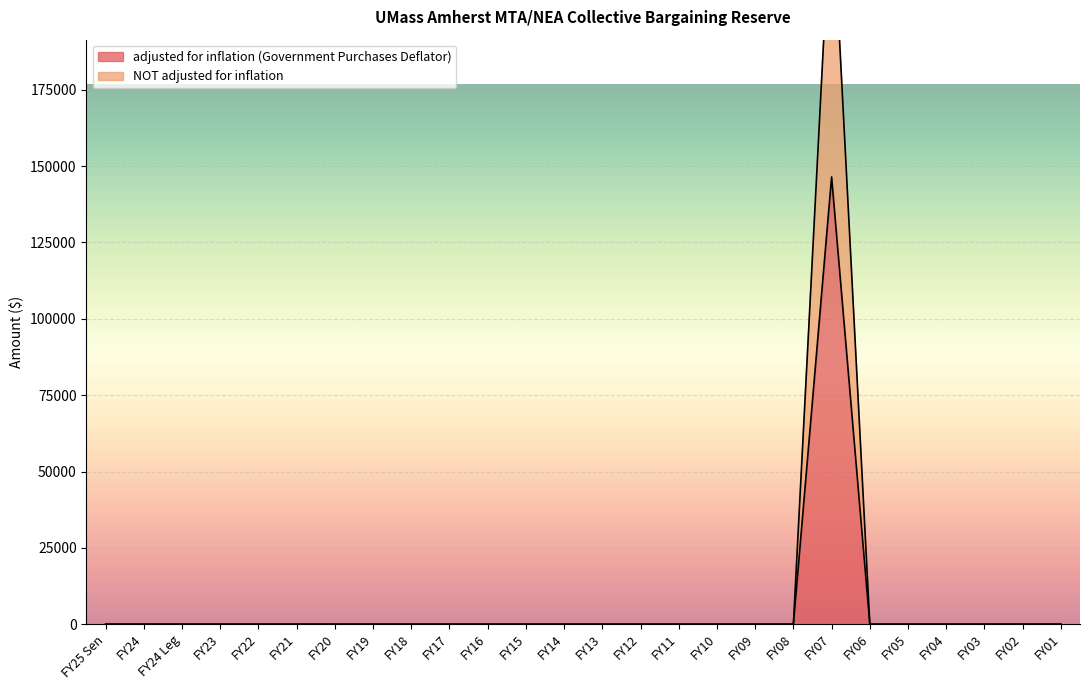

True or false: adjusted for inflation (Government Purchases Deflator) has more than 2 points higher than both neighbors.

False